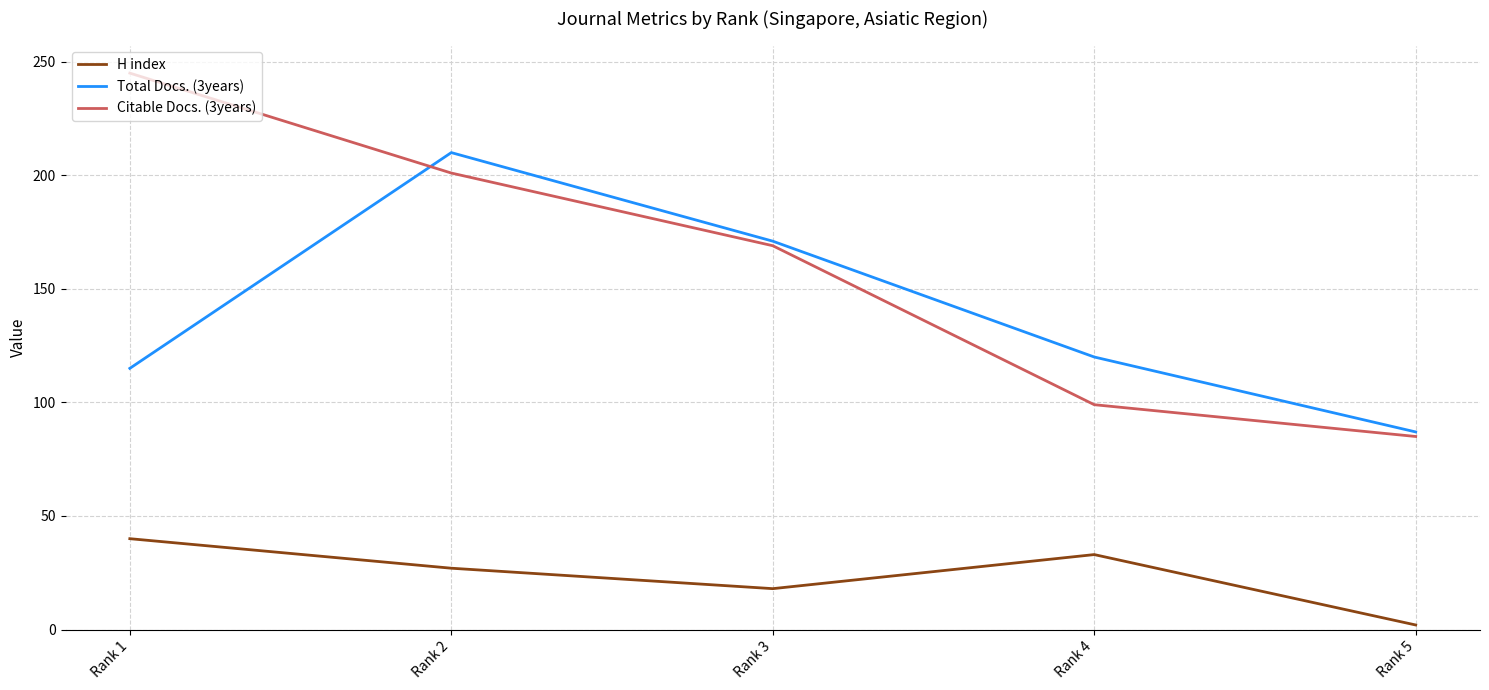

Reading left to right, transcribe all the data shown in this chart.

H index: Rank 1=40	Rank 2=27	Rank 3=18	Rank 4=33	Rank 5=2
Total Docs. (3years): Rank 1=115	Rank 2=210	Rank 3=171	Rank 4=120	Rank 5=87
Citable Docs. (3years): Rank 1=245	Rank 2=201	Rank 3=169	Rank 4=99	Rank 5=85